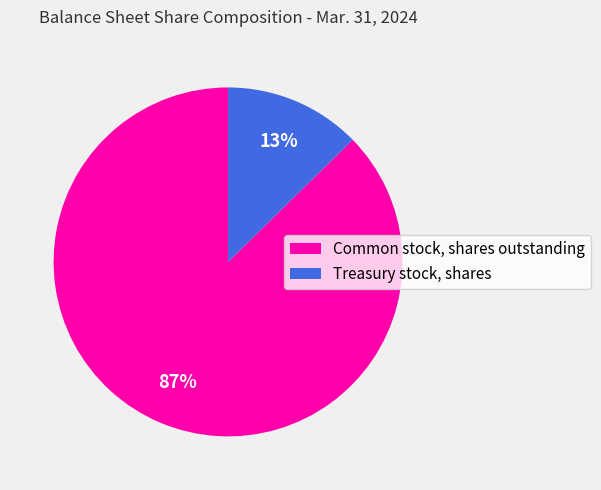

Combined, do Common stock, shares outstanding and Treasury stock, shares account for over 50%?

Yes